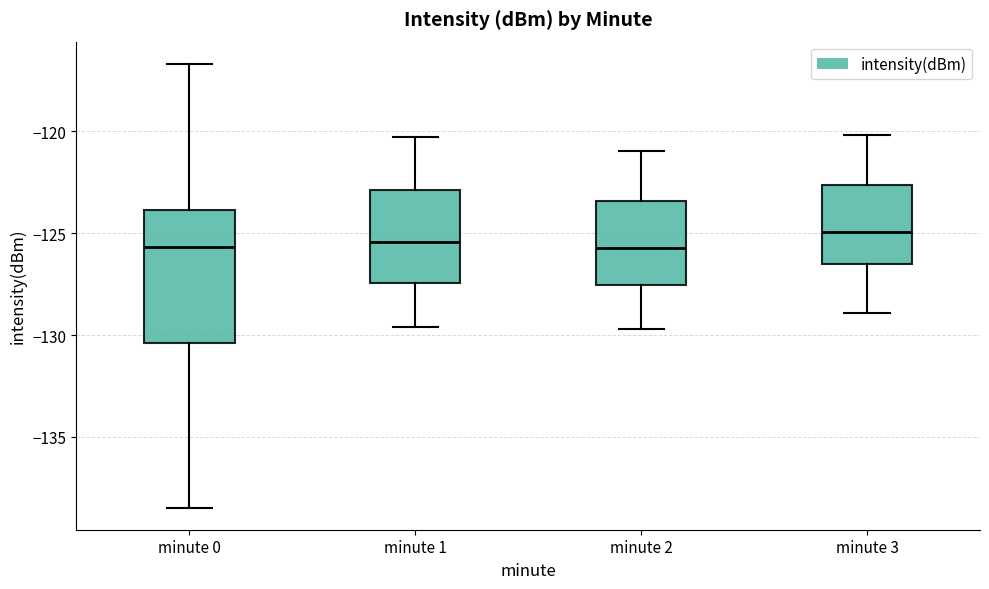

Where does the lower whisker of the box for minute 0 end on the y-axis? The values are not printed on the chart, so give them approximately, as read against the axis.

-138.5